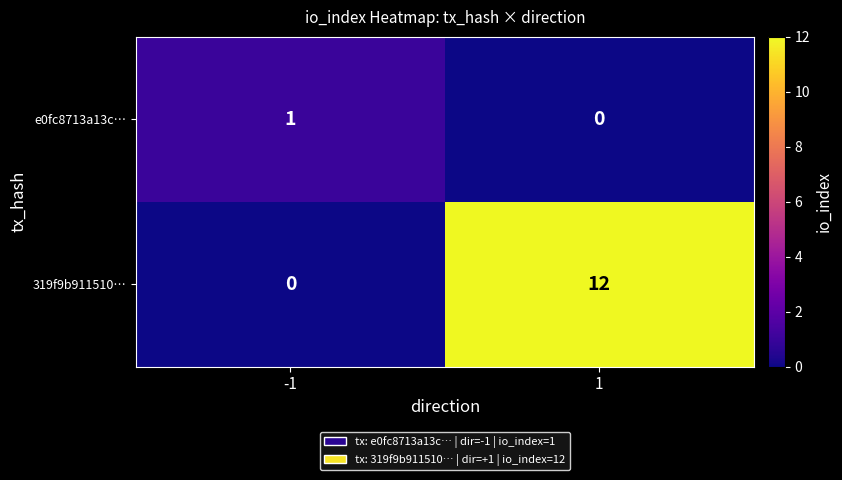

What is the average value of the 319f9b911510… series?

6